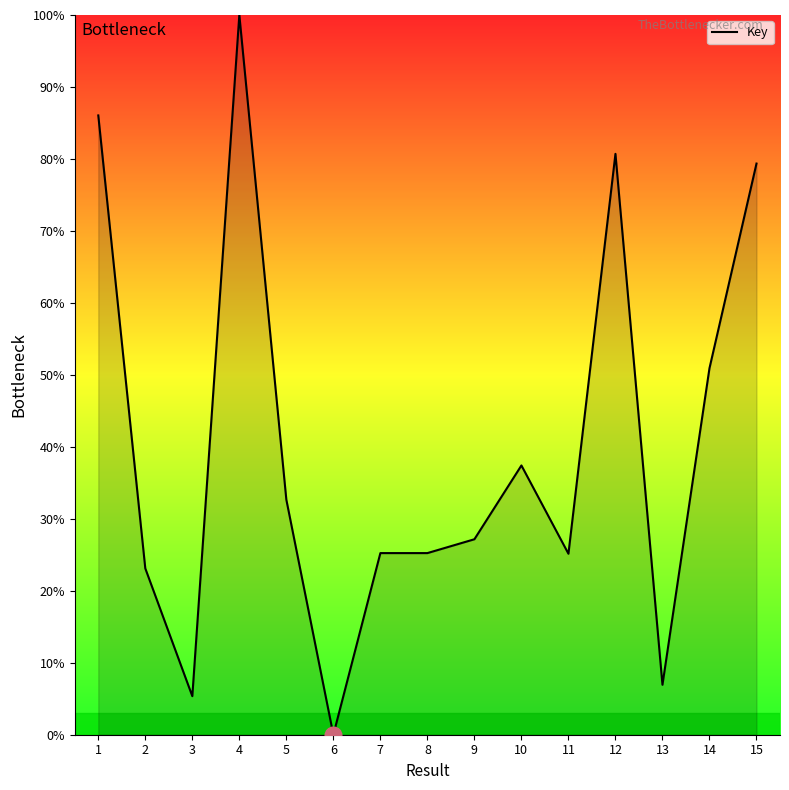

Does the chart display data point markers on the line(s)?

No